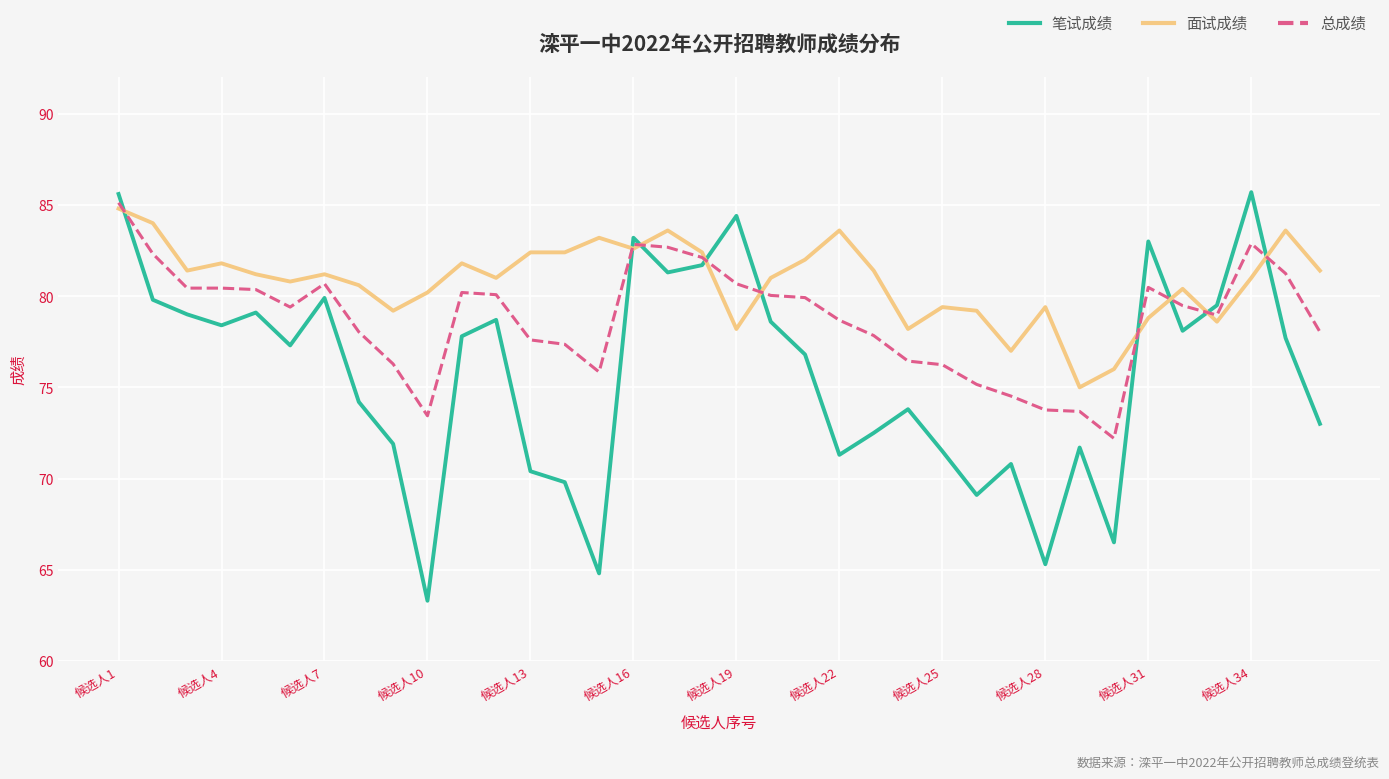

In 笔试成绩, how many points are lower than both neighbors (excluding endpoints)?

10